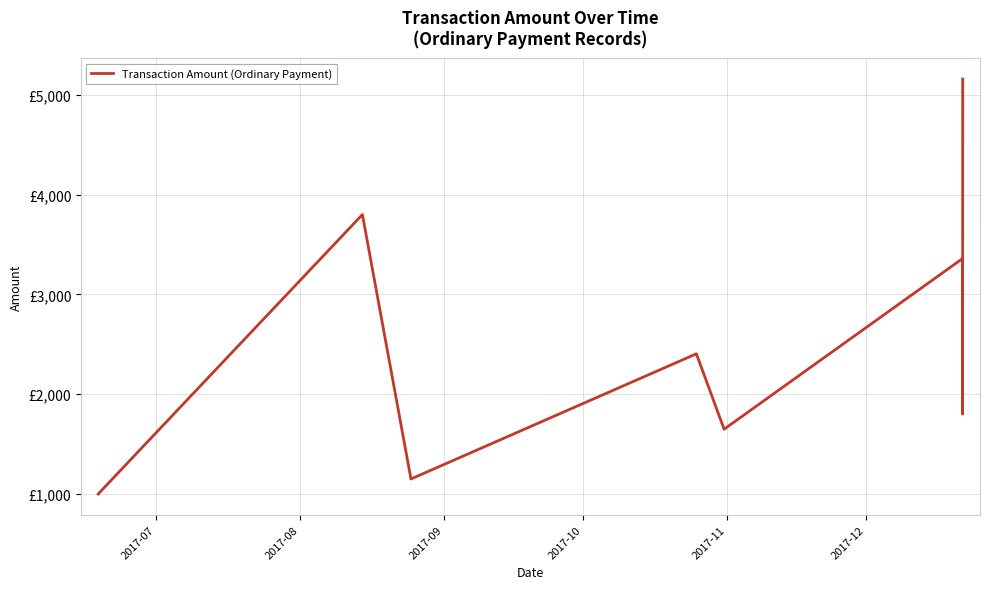

What is the smallest value displayed?

999